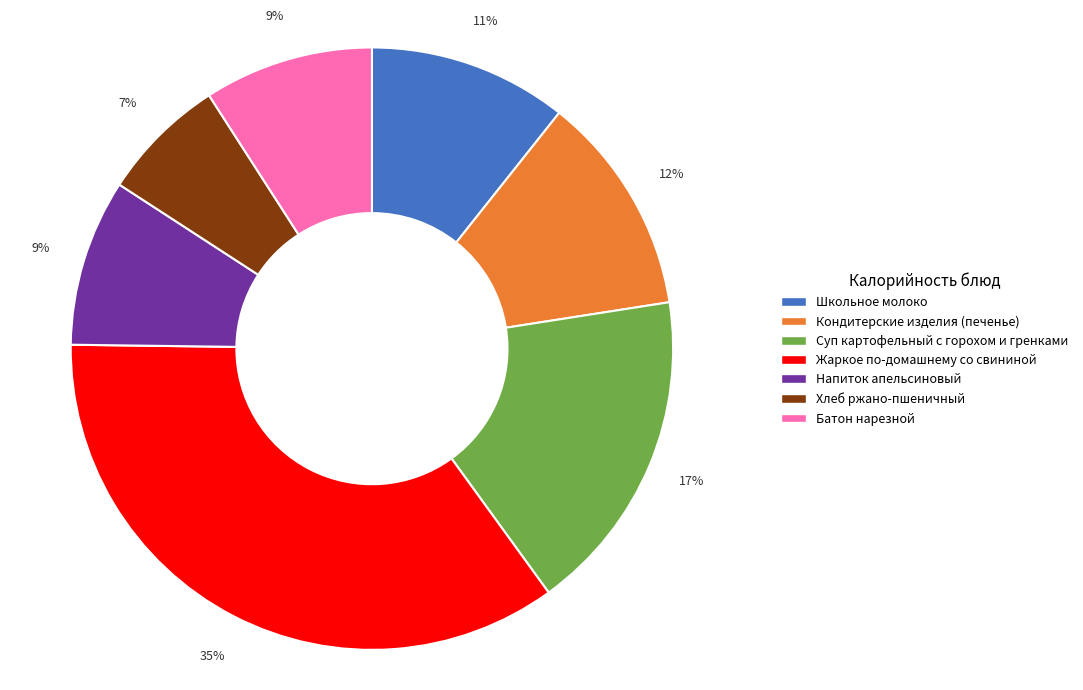

Is the sum of Кондитерские изделия (печенье) and Школьное молоко greater than half?

No